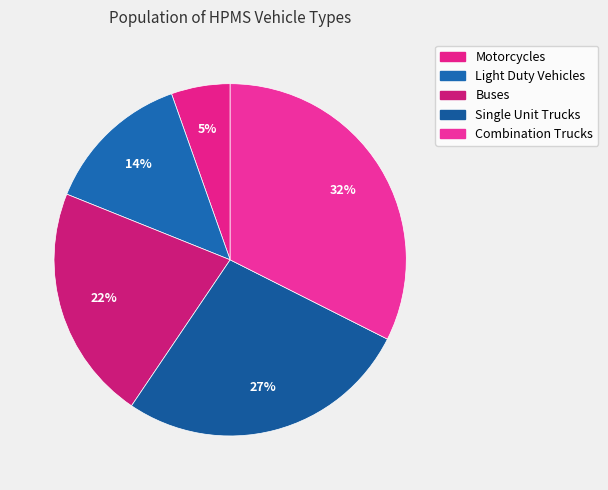

What is the largest slice in the pie chart?

Combination Trucks